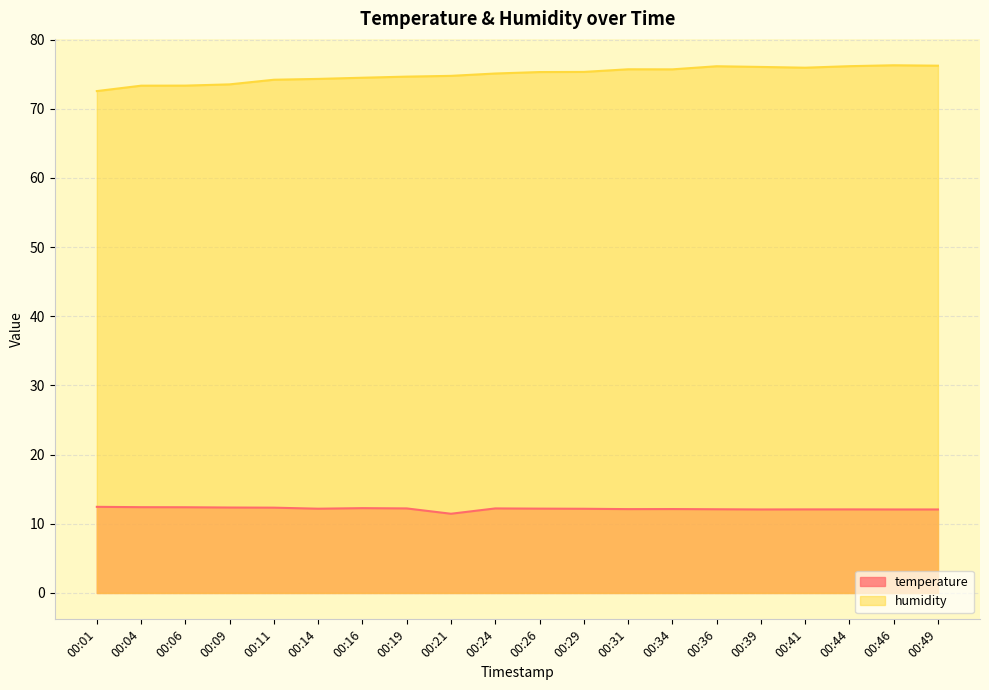

What is the minimum value shown in the chart?

11.4